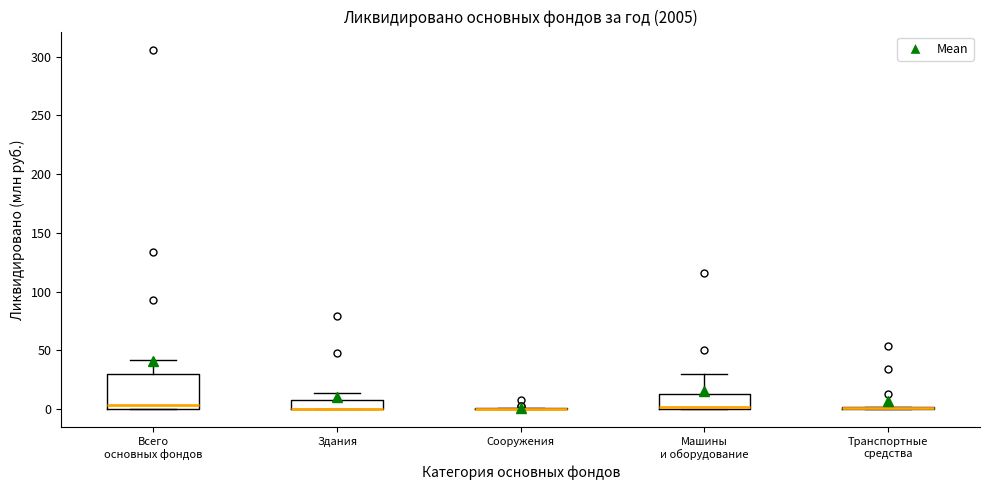

Reading left to right, read every box against the y-axis: the position of its median line, the range the box covers, and the ends of its whiskers. The values are not printed on the chart, so give them approximately, as read against the axis.

Всего основных фондов: median 5, box 0 to 30, whiskers 0 to 40
Здания: median 0 (drawn on the box's lower edge), box 0 to 10, whiskers 0 to 15
Сооружения: box collapsed to a line at 0, whiskers 0 to 0
Машины и оборудование: median 0 (just above the box's lower edge), box 0 to 15, whiskers 0 to 30
Транспортные средства: box collapsed to a line at 0, whiskers 0 to 0